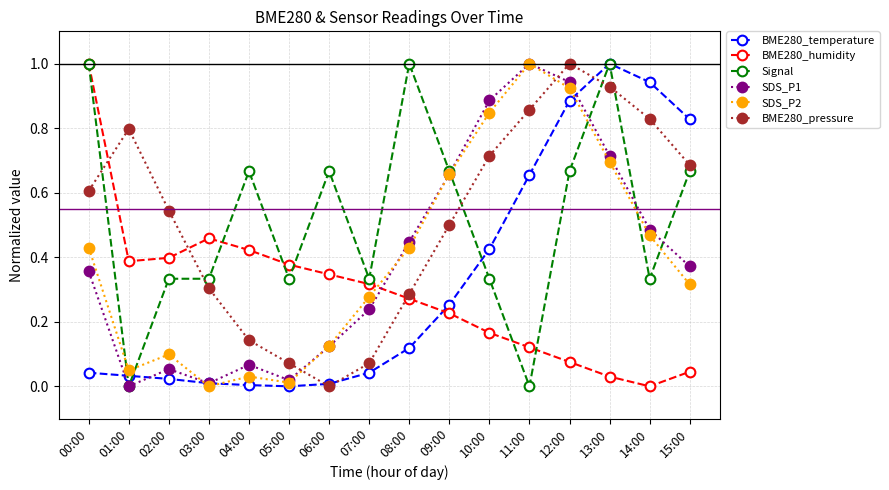

What is the maximum value for SDS_P2?

1.0